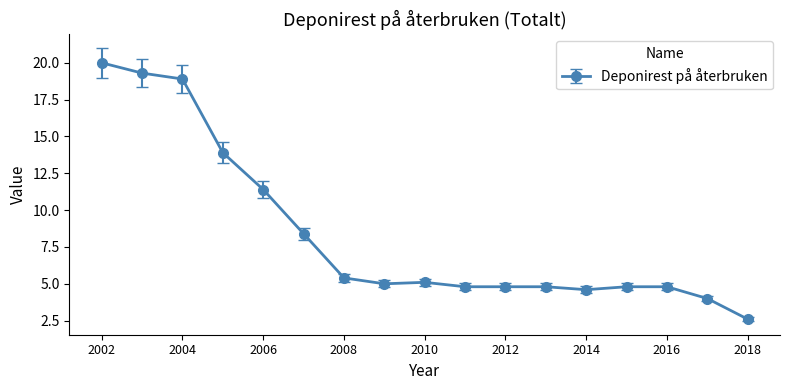

What is the value of the 2nd point from the left?

19.3